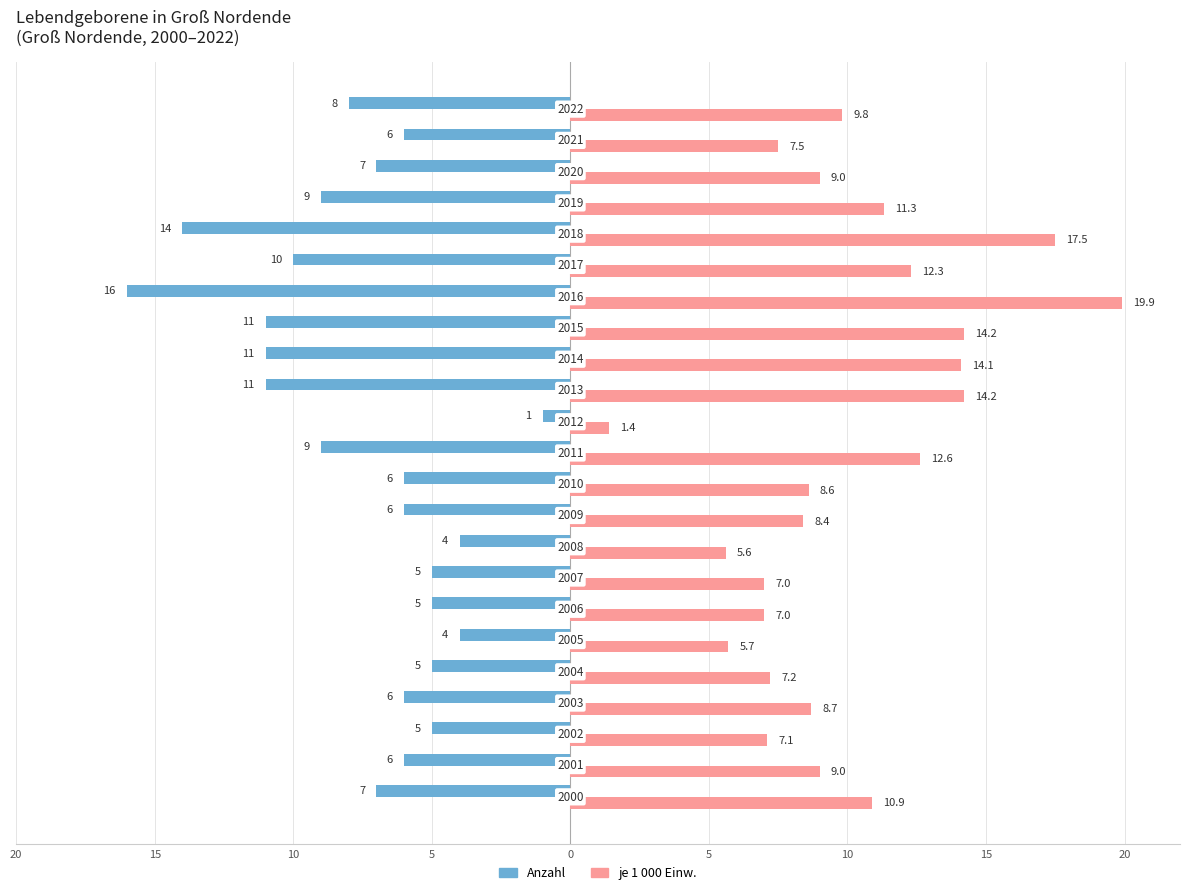

What are all the series names shown in the legend?

Anzahl, je 1 000 Einw.